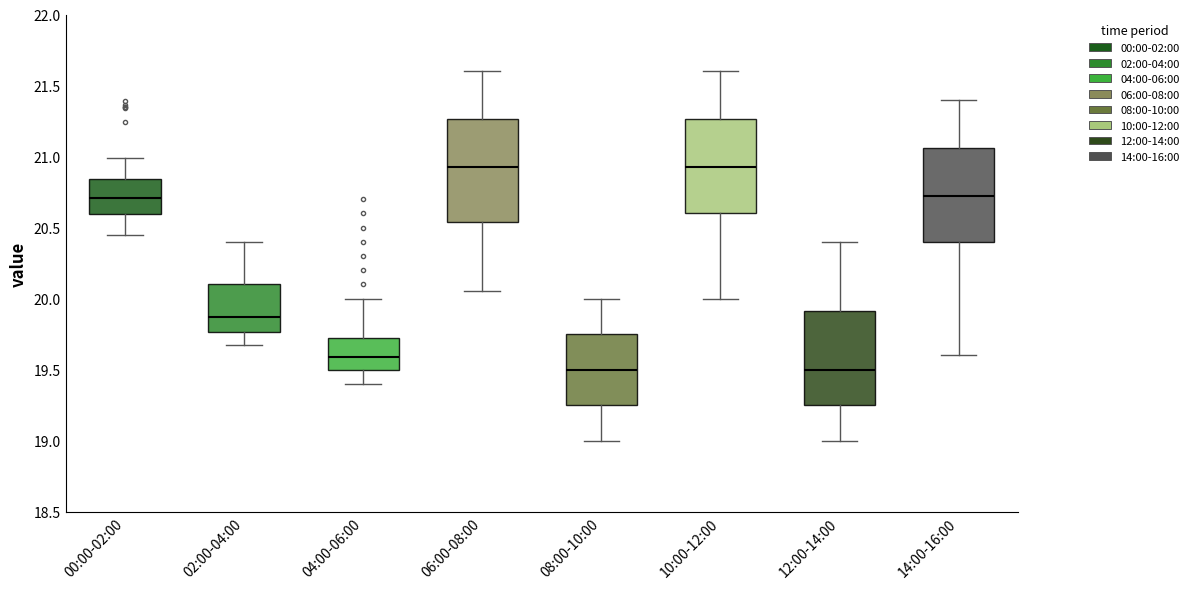

Reading left to right, read every box against the y-axis: the position of its median line, the range the box covers, and the ends of its whiskers. The values are not printed on the chart, so give them approximately, as read against the axis.

00:00-02:00: median 20.70, box 20.60 to 20.85, whiskers 20.45 to 21.00
02:00-04:00: median 19.85, box 19.75 to 20.10, whiskers 19.65 to 20.40
04:00-06:00: median 19.60, box 19.50 to 19.75, whiskers 19.40 to 20.00
06:00-08:00: median 20.95, box 20.55 to 21.25, whiskers 20.05 to 21.60
08:00-10:00: median 19.50, box 19.25 to 19.75, whiskers 19.00 to 20.00
10:00-12:00: median 20.95, box 20.60 to 21.25, whiskers 20.00 to 21.60
12:00-14:00: median 19.50, box 19.25 to 19.90, whiskers 19.00 to 20.40
14:00-16:00: median 20.75, box 20.40 to 21.05, whiskers 19.60 to 21.40